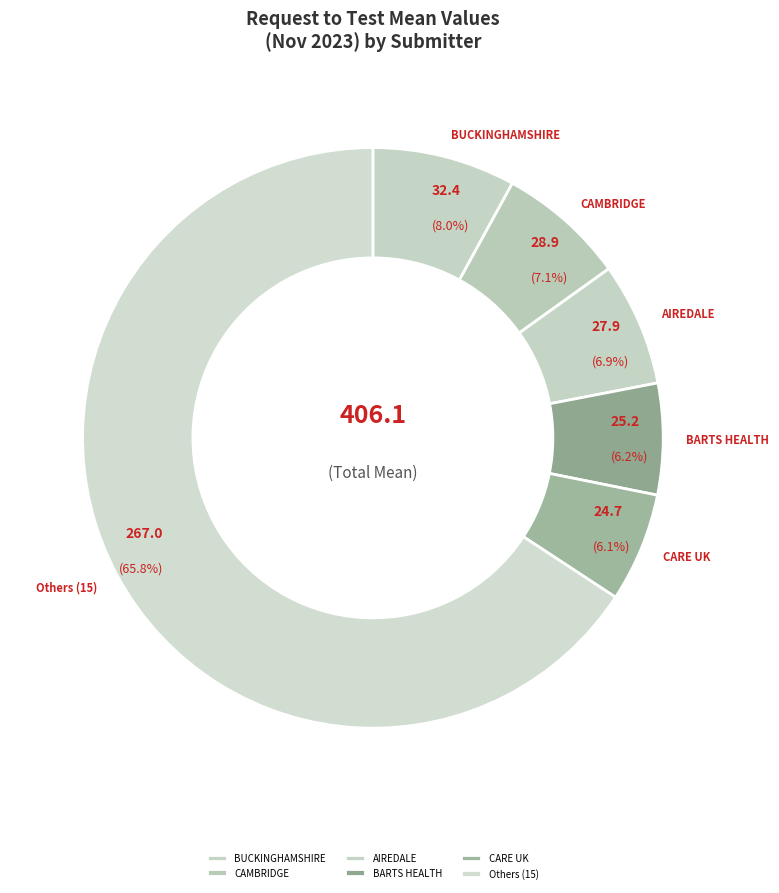

How much of the chart is everything except AIREDALE?

93.1%